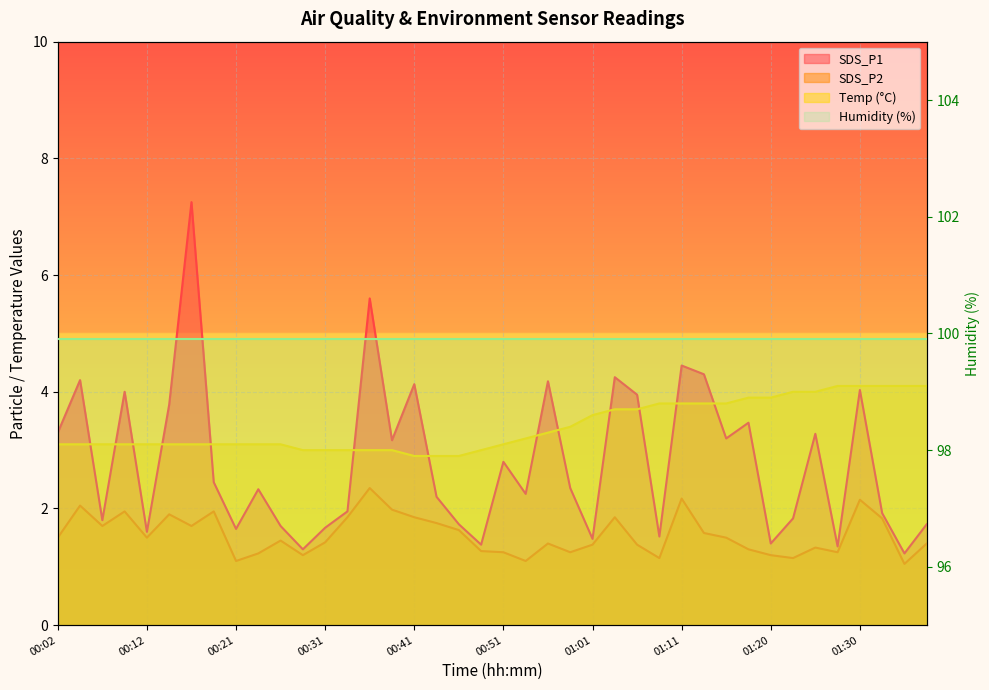

At which label is SDS_P2 closest to 1?

01:35